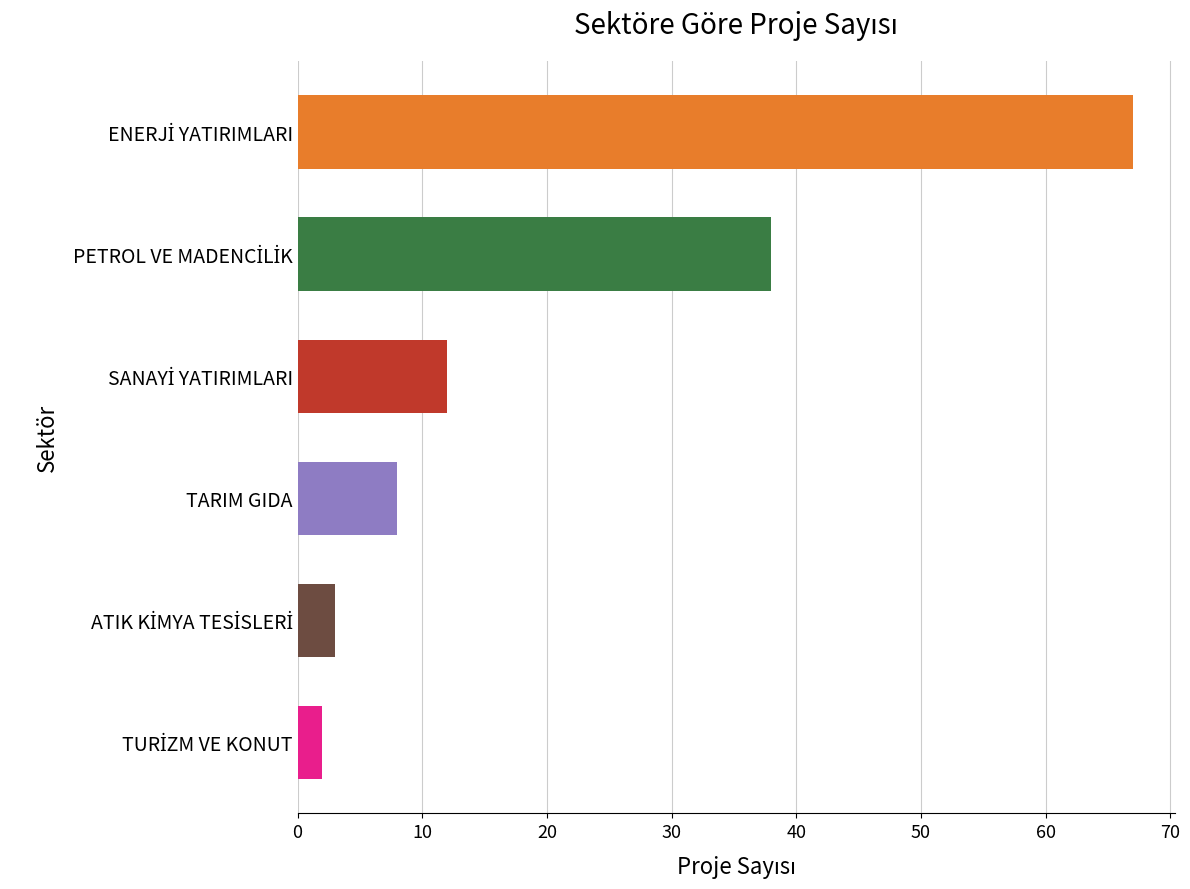

Reading left to right, extract all data points from this chart.

67	38	12	8	3	2